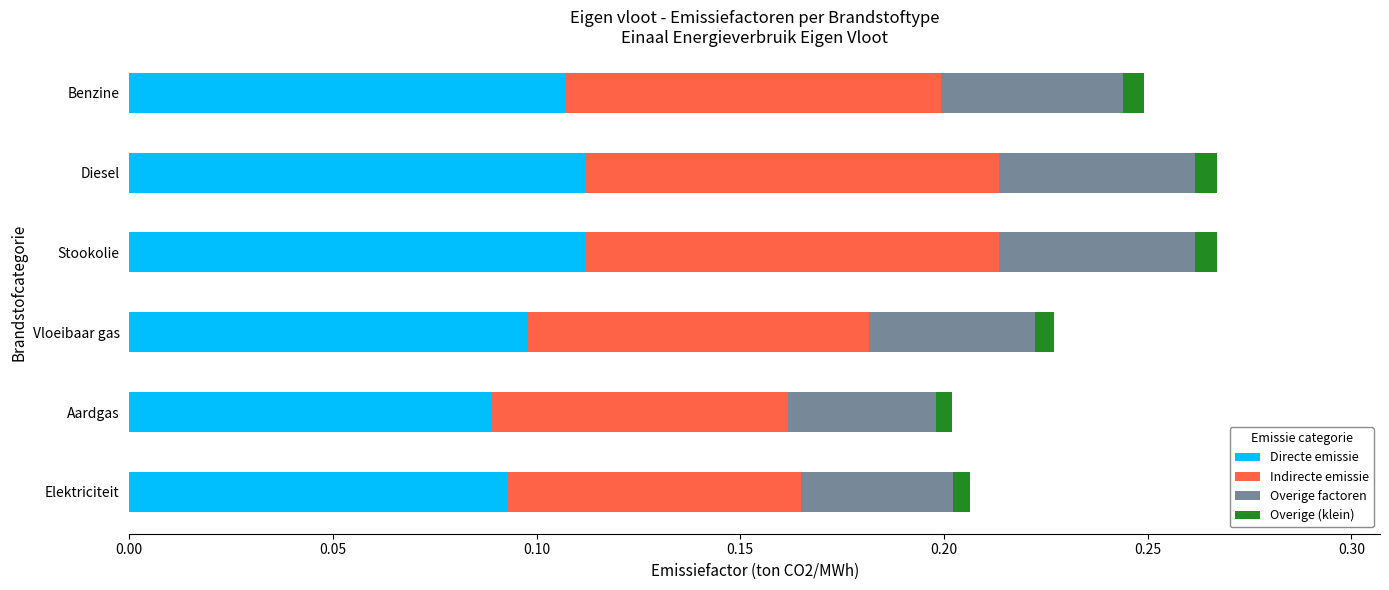

How many data points does each series have?

6